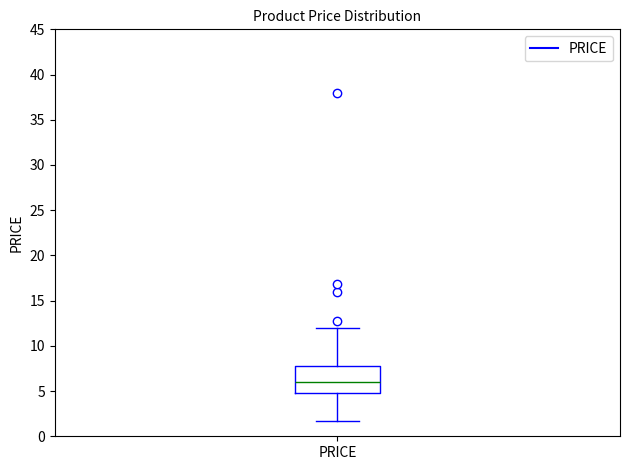

Where does the upper whisker of the box for PRICE end on the y-axis? The values are not printed on the chart, so give them approximately, as read against the axis.

12.0